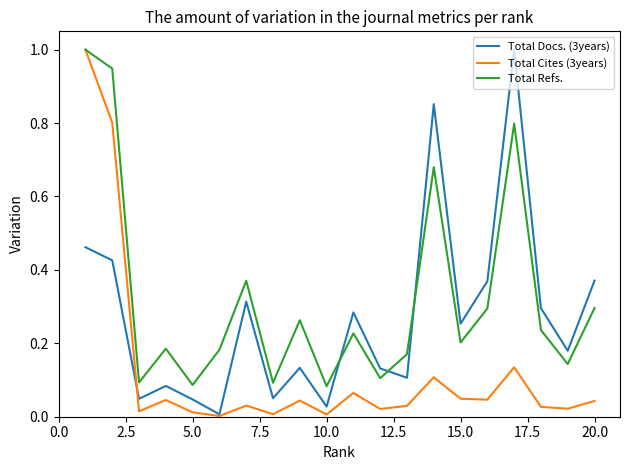

List the series in order of their overall mean, lowest first.

Total Cites (3years), Total Docs. (3years), Total Refs.